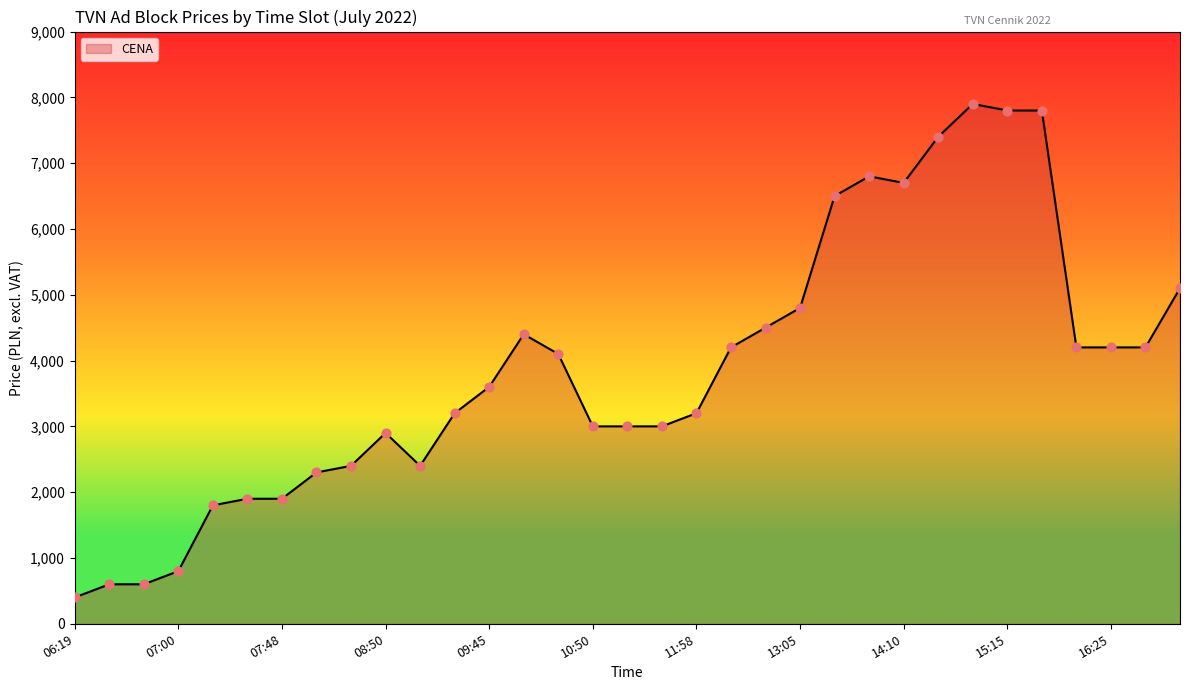

What is the greatest value displayed?

7900